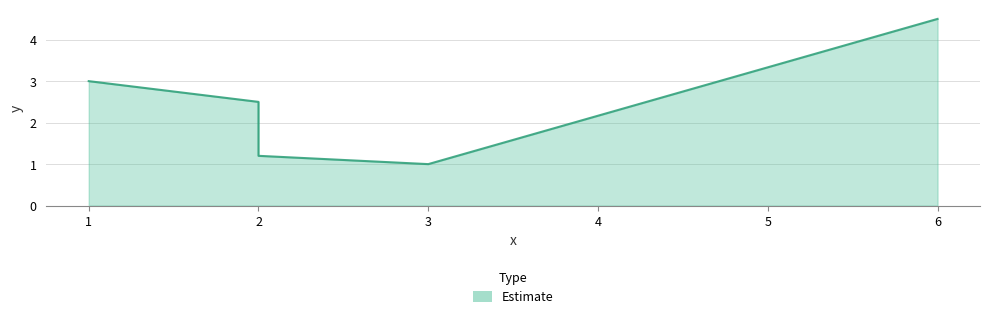

Where does the data first go above 2?

1